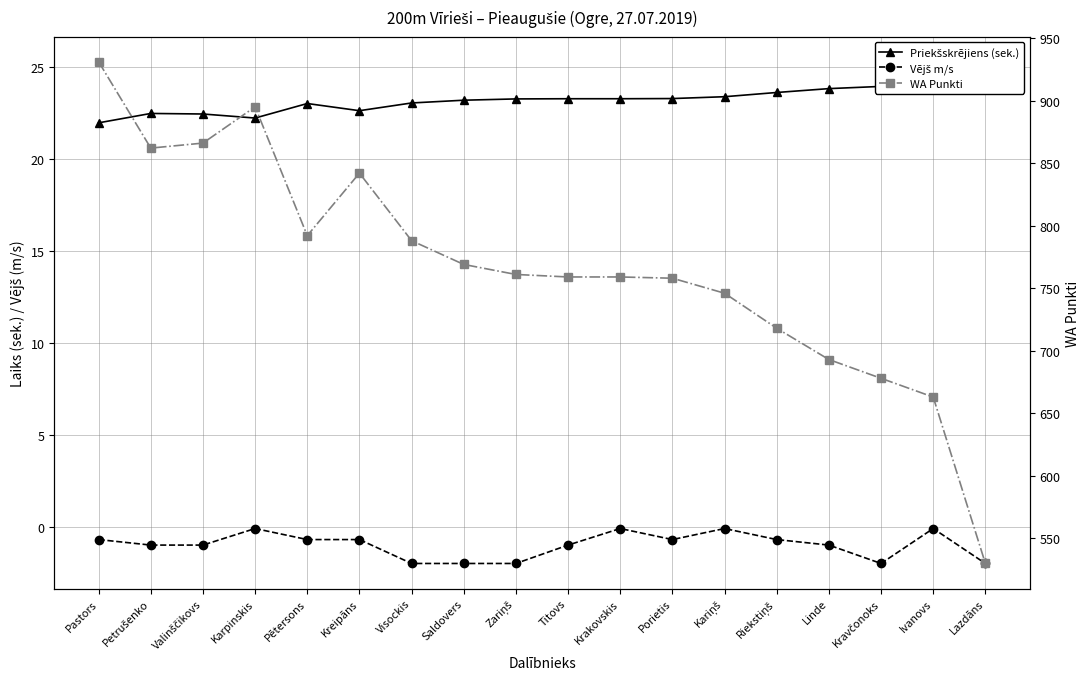

Where is the first local minimum for Vējš m/s?

Porietis